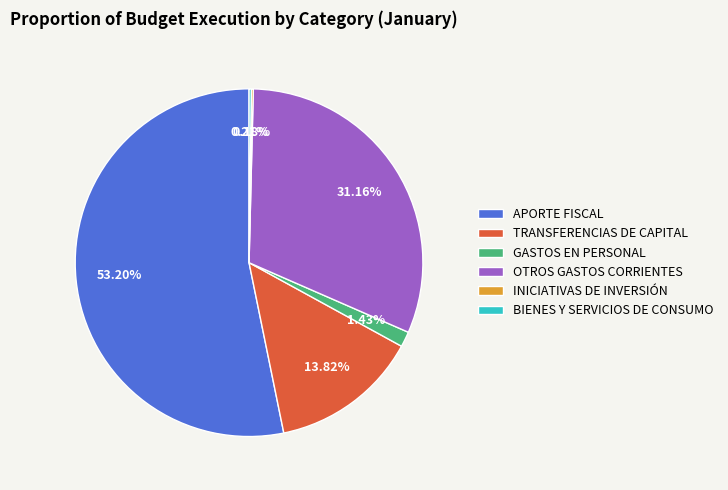

Which slice represents more than half of the pie?

APORTE FISCAL